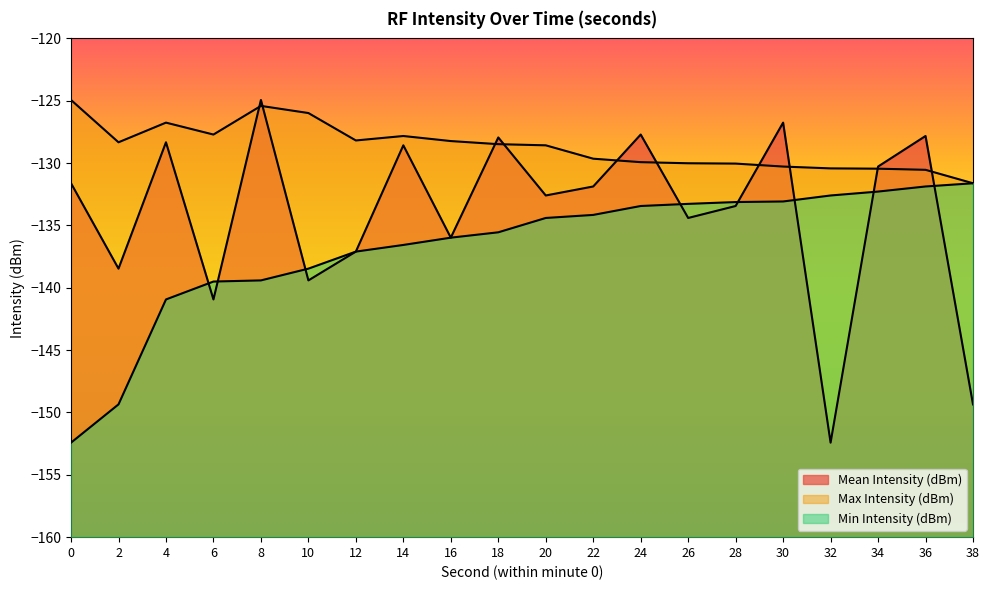

How many series are shown in this chart?

3